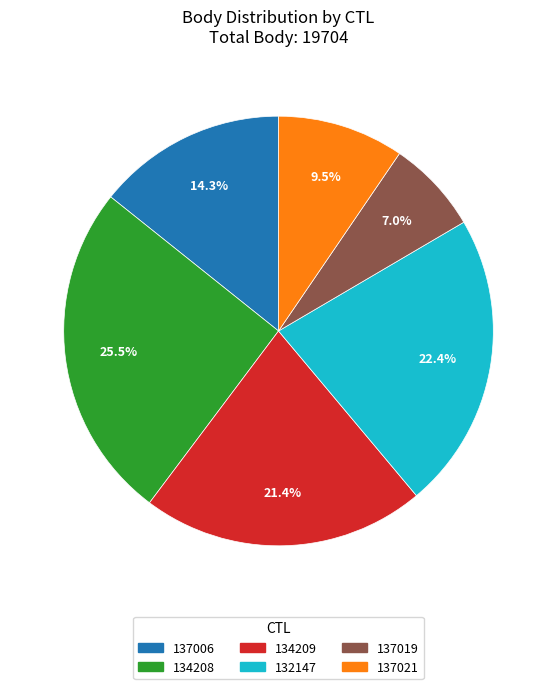

The 137019 slice represents 7% of the pie. True or false?

True